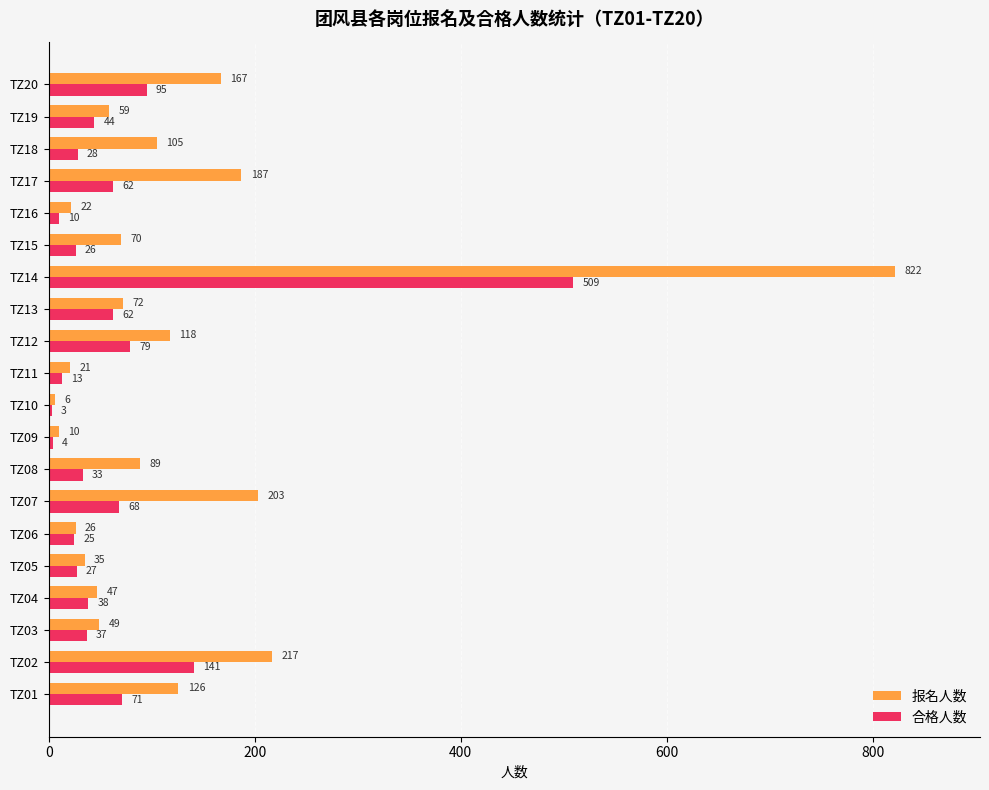

The 合格人数 series shows 44 at TZ19. True or false?

True